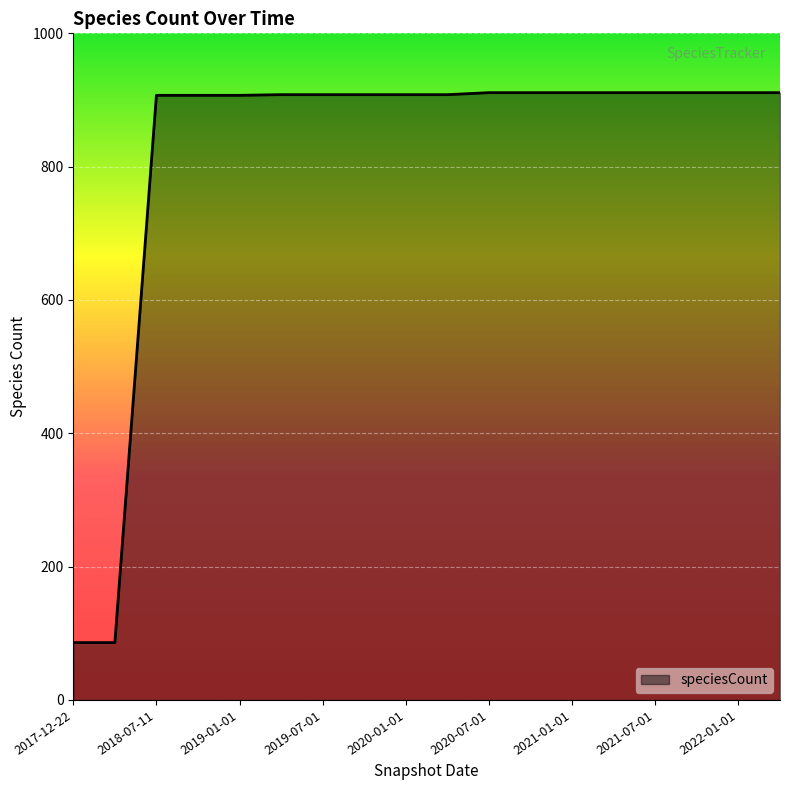

What is the greatest value displayed?

911